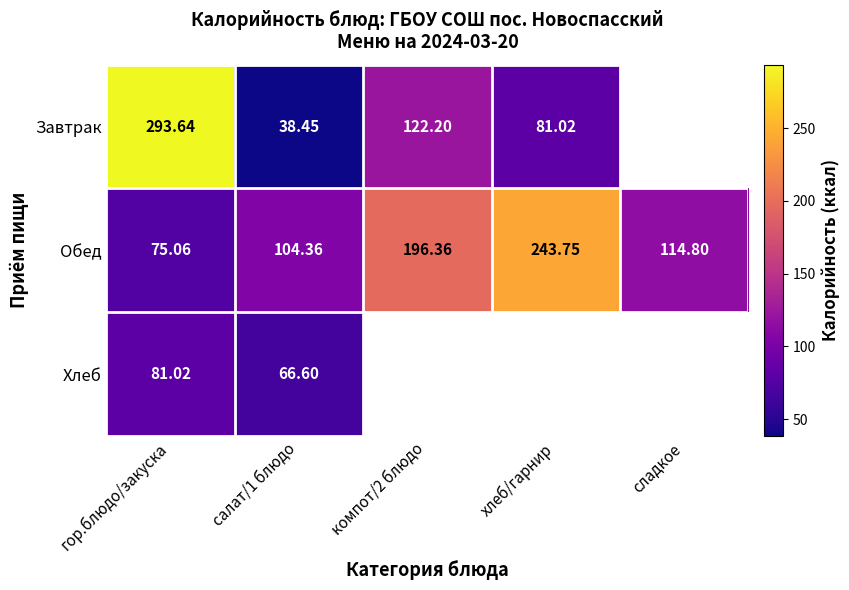

Where does the Обед series first go above 114?

компот/2 блюдо